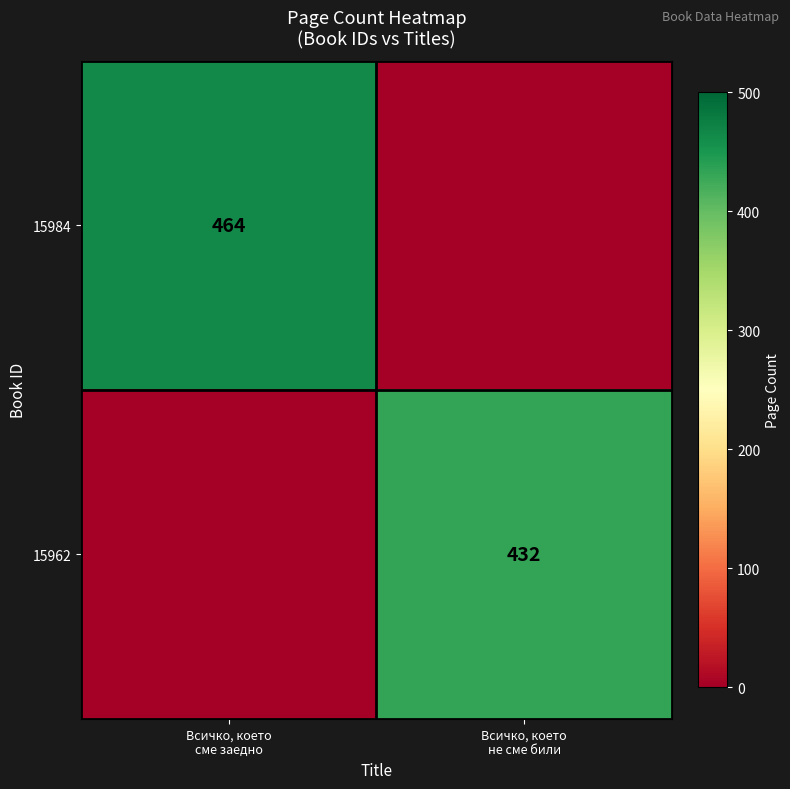

Which category has the lowest value in the 15984 series?

Всичко, което не сме били